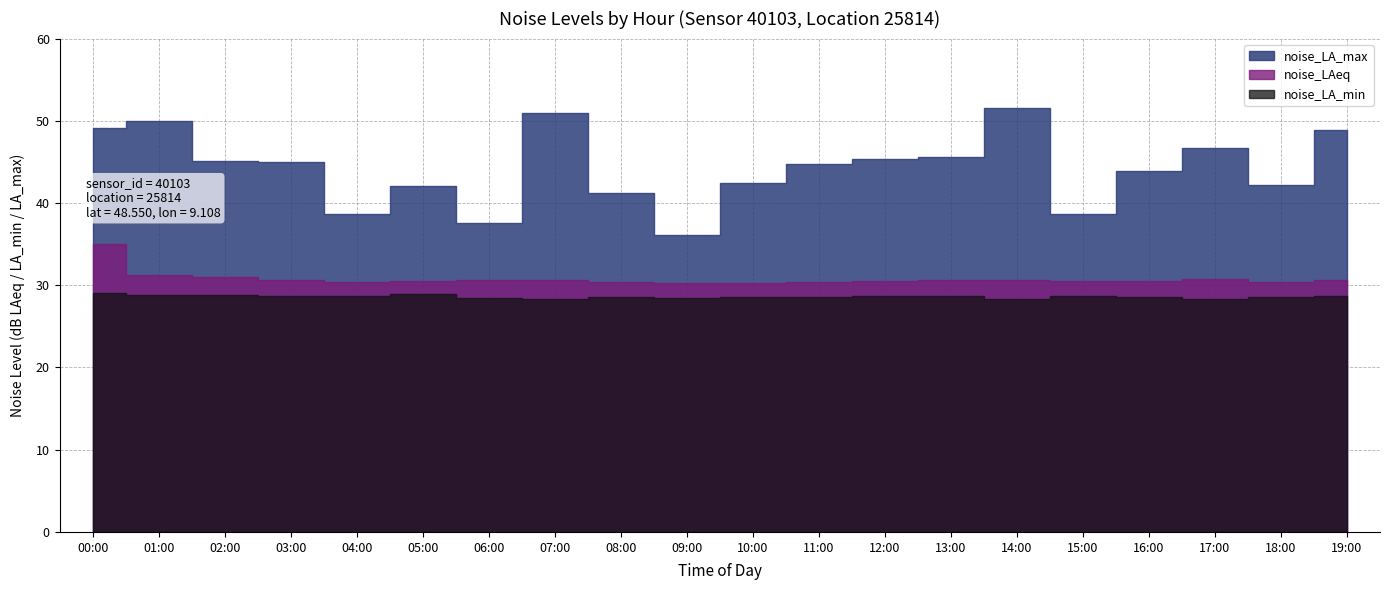

What is the minimum value for noise_LA_min?

28.3